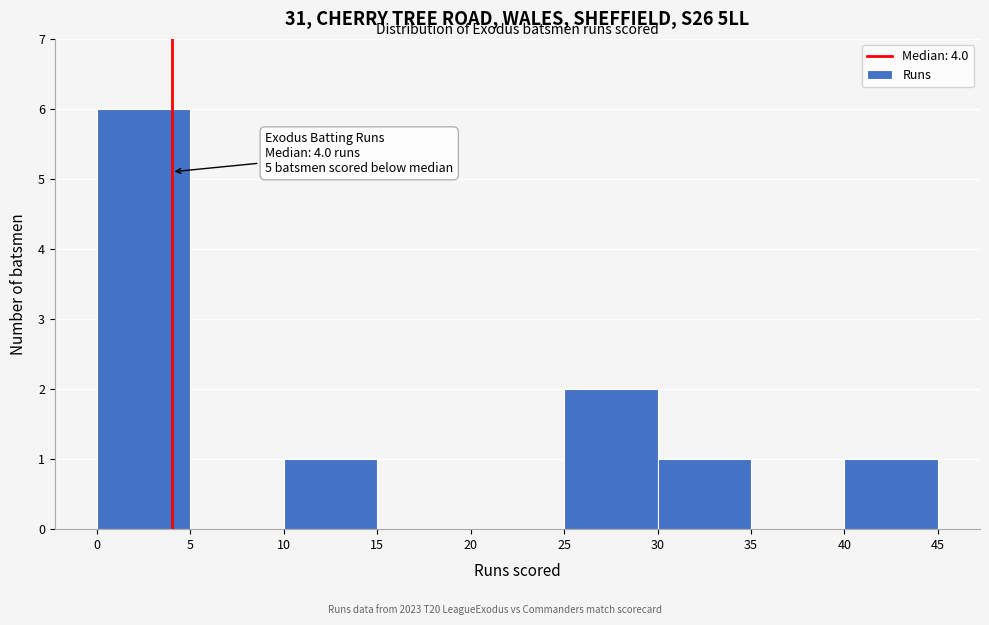

Which range on the x-axis has the tallest bar?

0 to 5